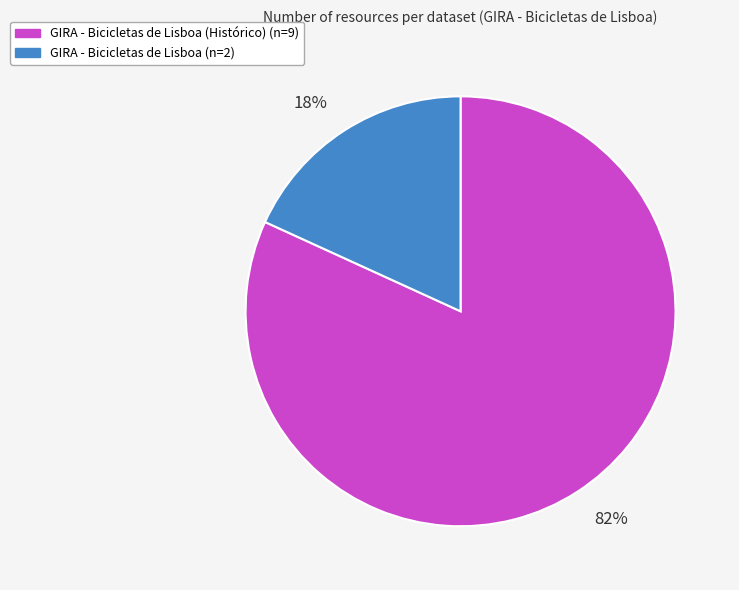

Does any single category account for the majority?

Yes